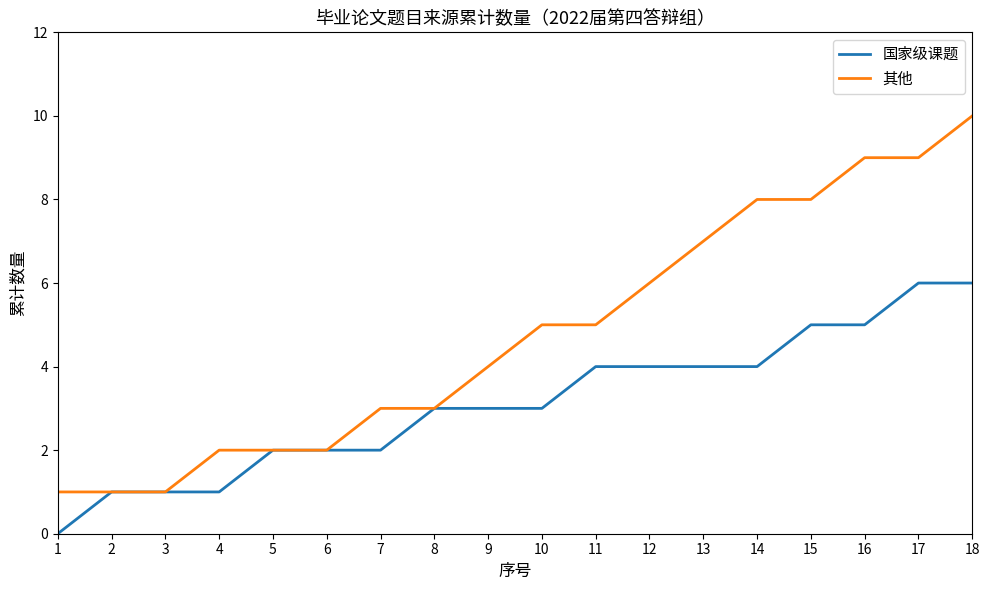

List the series in order of their peak value, lowest first.

国家级课题, 其他